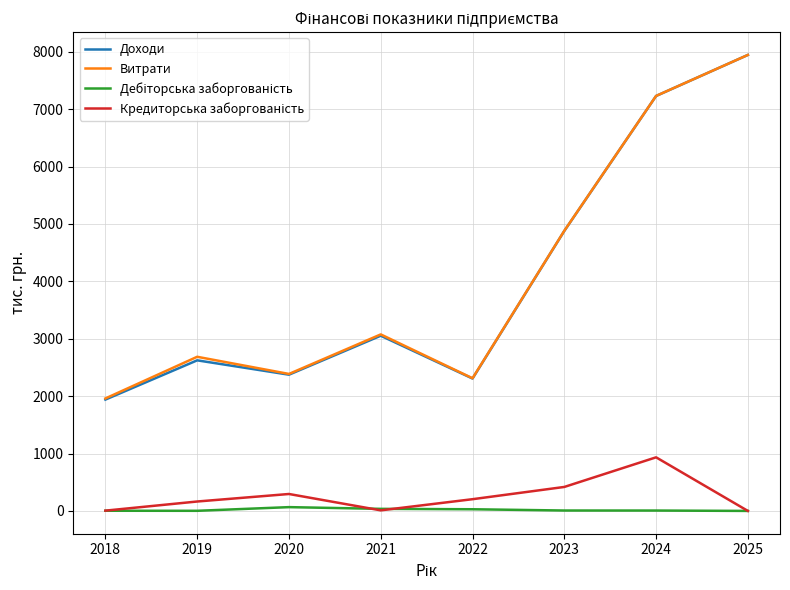

At which category does the chart reach its peak across all series?

2025